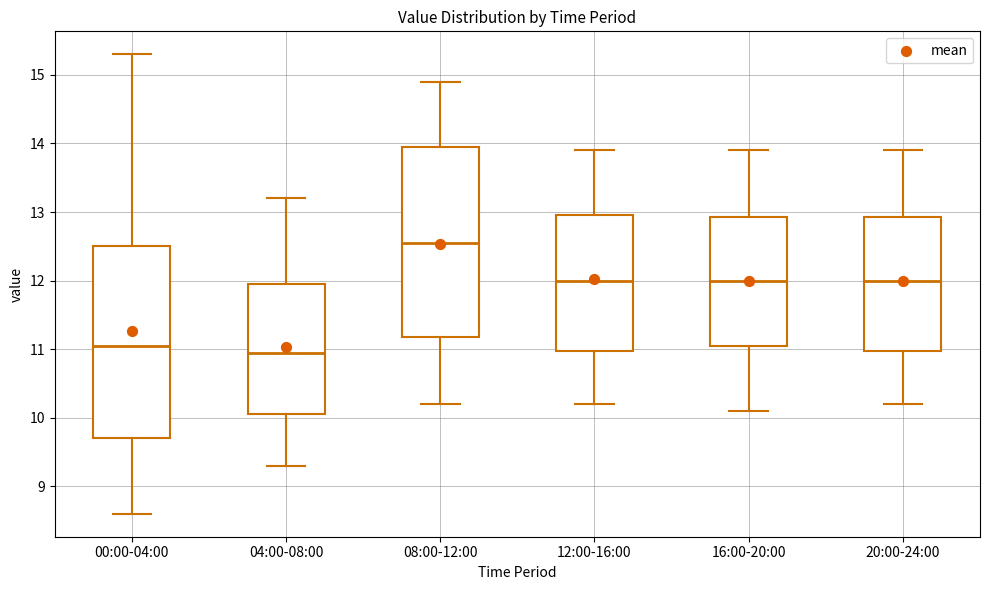

Reading left to right, transcribe this box plot: for each box, give where its median line is, the range the box spans, and where its two whiskers end, as read against the y-axis. The values are not printed on the chart, so give them approximately, as read against the axis.

00:00-04:00: median 11.1, box 9.7 to 12.5, whiskers 8.6 to 15.3
04:00-08:00: median 11.0, box 10.1 to 12.0, whiskers 9.3 to 13.2
08:00-12:00: median 12.6, box 11.2 to 14.0, whiskers 10.2 to 14.9
12:00-16:00: median 12.0, box 11.0 to 13.0, whiskers 10.2 to 13.9
16:00-20:00: median 12.0, box 11.1 to 12.9, whiskers 10.1 to 13.9
20:00-24:00: median 12.0, box 11.0 to 12.9, whiskers 10.2 to 13.9